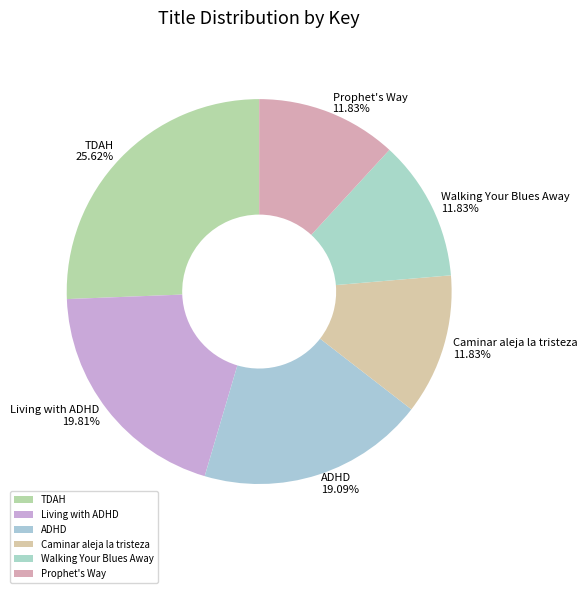

Does Walking Your Blues Away account for over 50% of the chart?

No